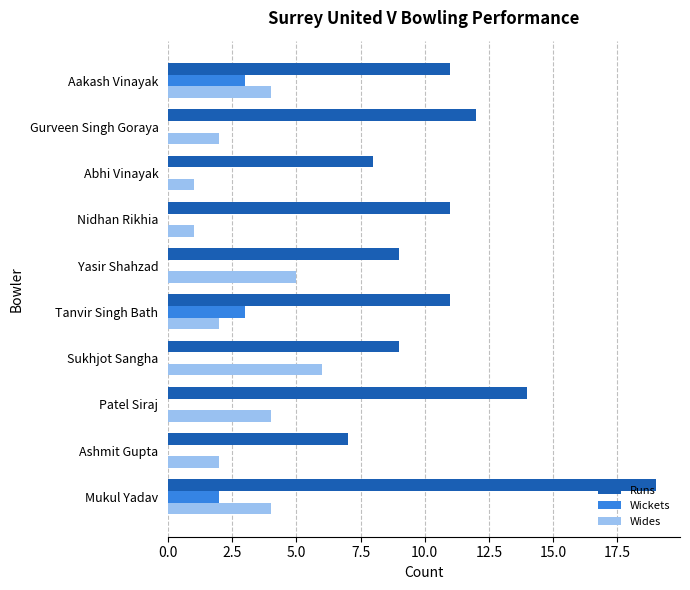

What is the maximum value for Wickets?

3